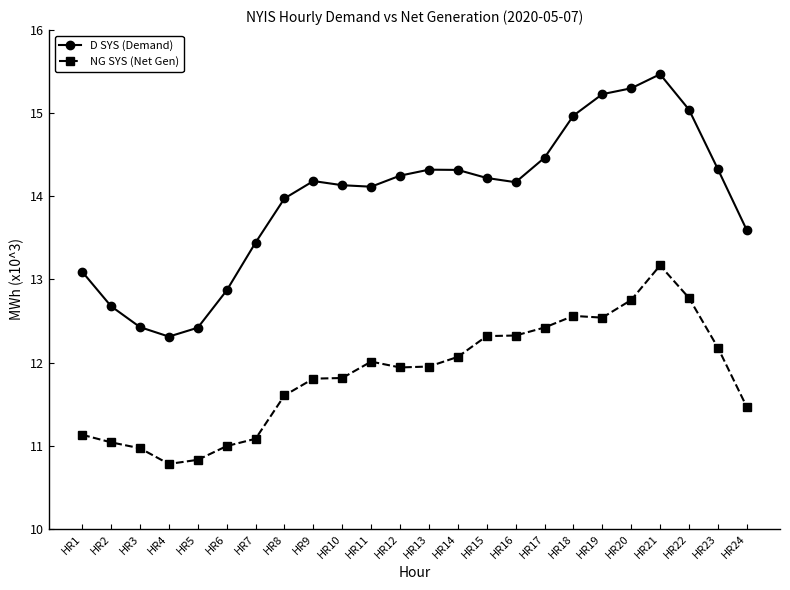

In NG SYS (Net Gen), how many points are higher than both neighbors (excluding endpoints)?

3